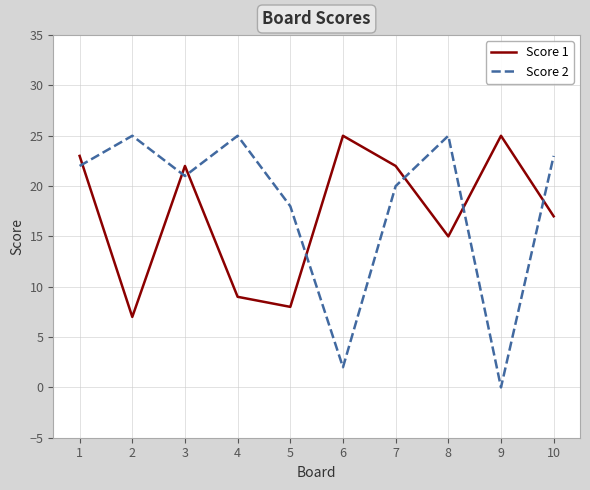

How many categories are shown in the chart?

10